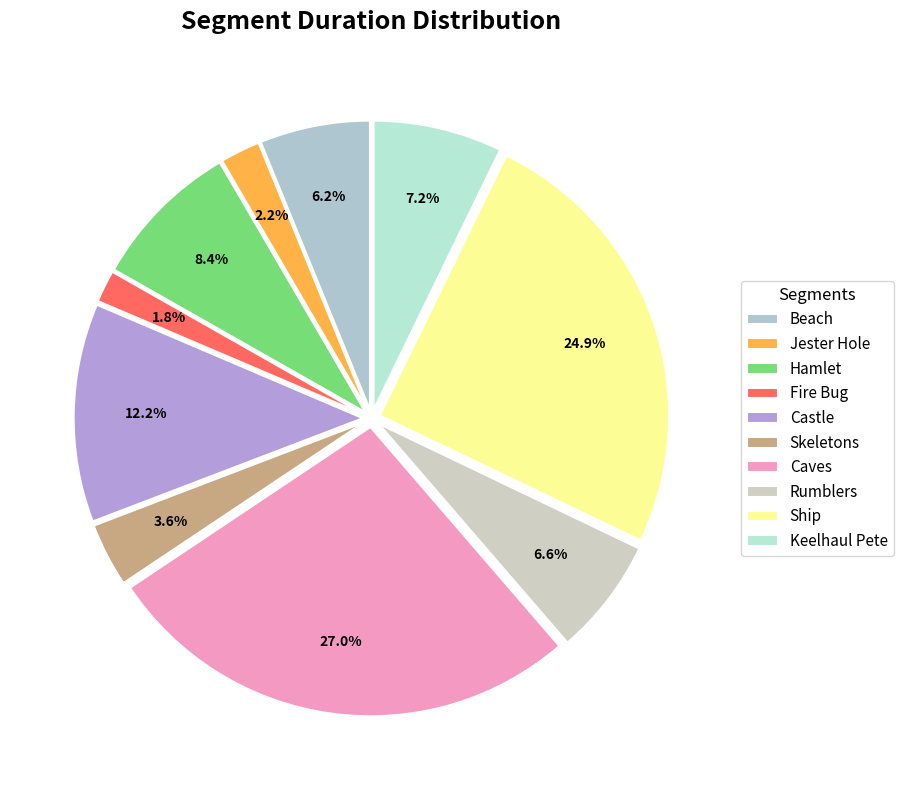

Rank the categories by value from highest to lowest.

Caves, Ship, Castle, Hamlet, Keelhaul Pete, Rumblers, Beach, Skeletons, Jester Hole, Fire Bug